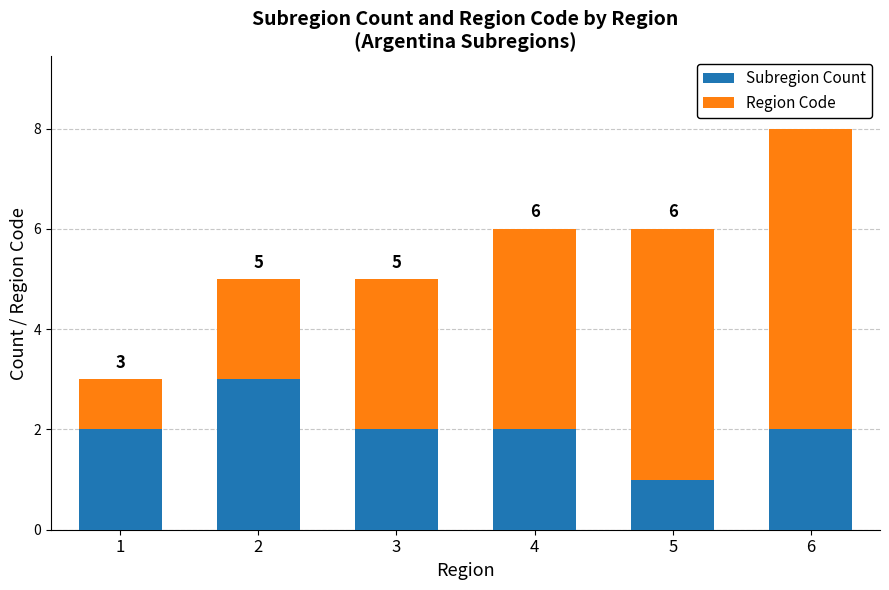

How many Subregion Count values are between 2 and 3?

5